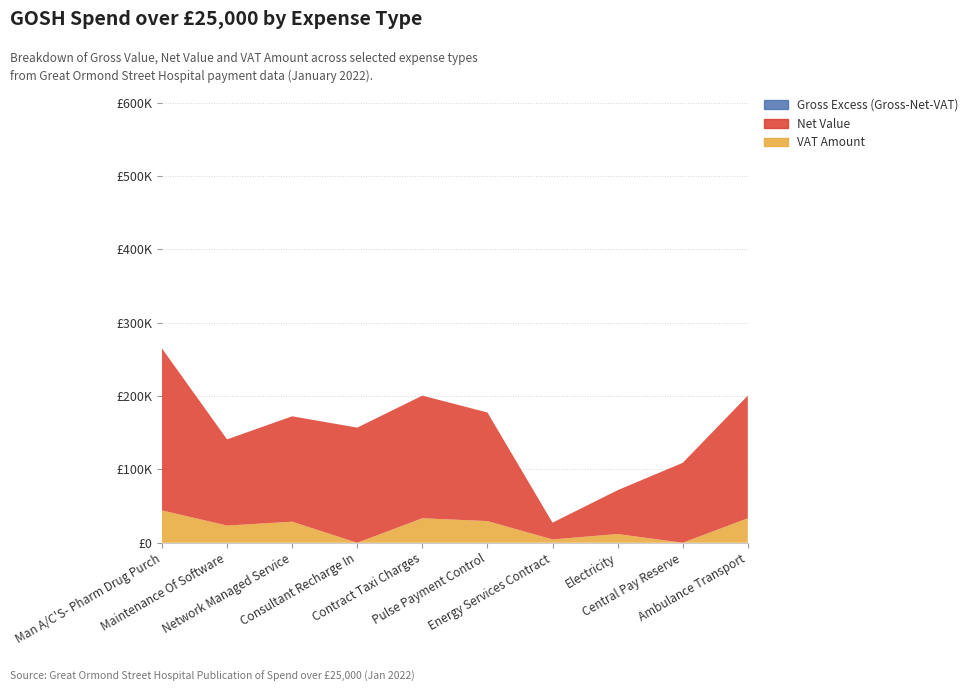

Reading right to left, list all the values displayed in this chart.

Gross Value: Ambulance Transport=200592.8	Central Pay Reserve=108965.0	Electricity=71680.9	Energy Services Contract=27412.5	Pulse Payment Control=177619.5	Contract Taxi Charges=200592.8	Consultant Recharge In=157000.2	Network Managed Service=172412.4	Maintenance Of Software=140941.2	Man A/C'S- Pharm Drug Purch=264929.8
Net Value: Ambulance Transport=167160.7	Central Pay Reserve=108965.0	Electricity=59734.1	Energy Services Contract=22843.8	Pulse Payment Control=148016.3	Contract Taxi Charges=167160.7	Consultant Recharge In=157000.2	Network Managed Service=143677.0	Maintenance Of Software=117451.0	Man A/C'S- Pharm Drug Purch=220774.9
VAT Amount: Ambulance Transport=33432.1	Central Pay Reserve=0.0	Electricity=11946.8	Energy Services Contract=4568.8	Pulse Payment Control=29603.2	Contract Taxi Charges=33432.1	Consultant Recharge In=0.0	Network Managed Service=28735.4	Maintenance Of Software=23490.2	Man A/C'S- Pharm Drug Purch=44155.0